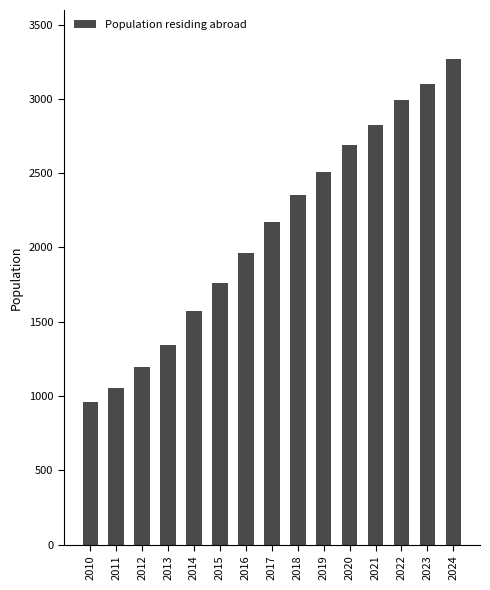

What is the value of the 13th bar from the left?

2995